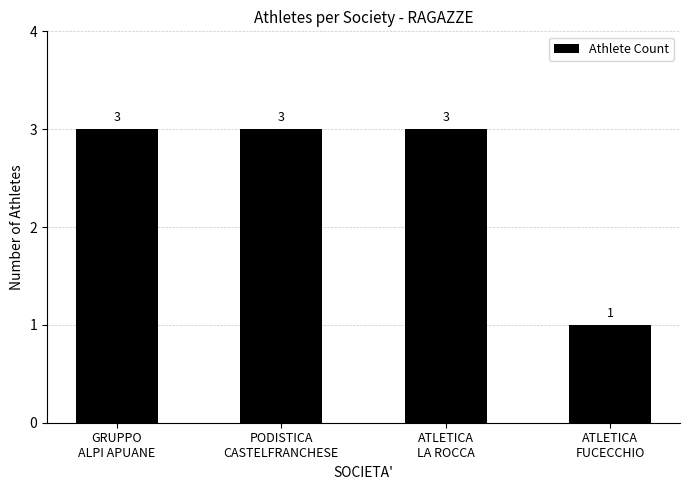

How many distinct data groups are displayed?

1